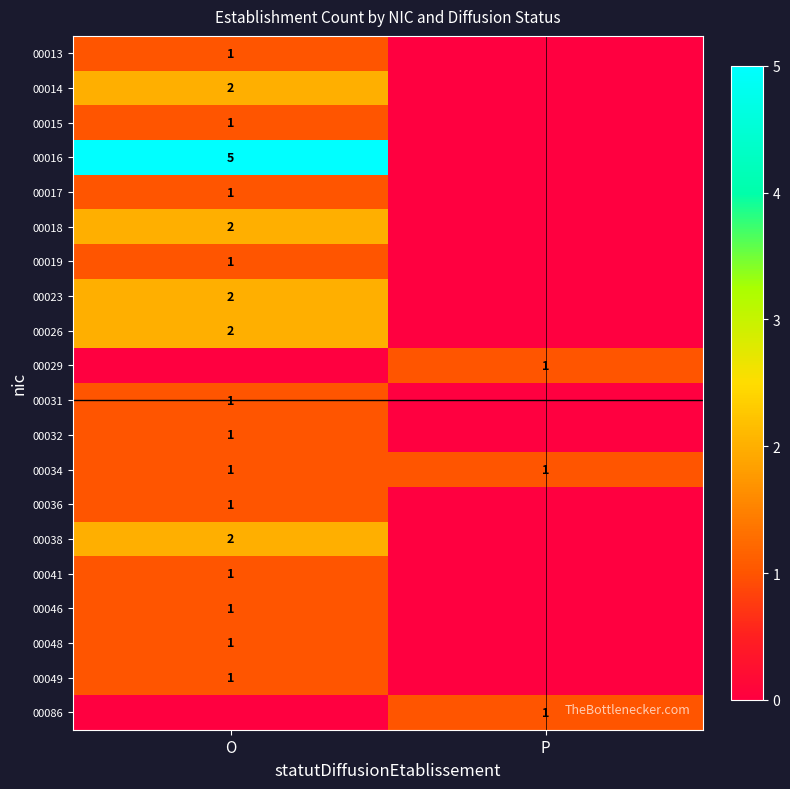

Is it true that 00046 equals 1 at O?

True